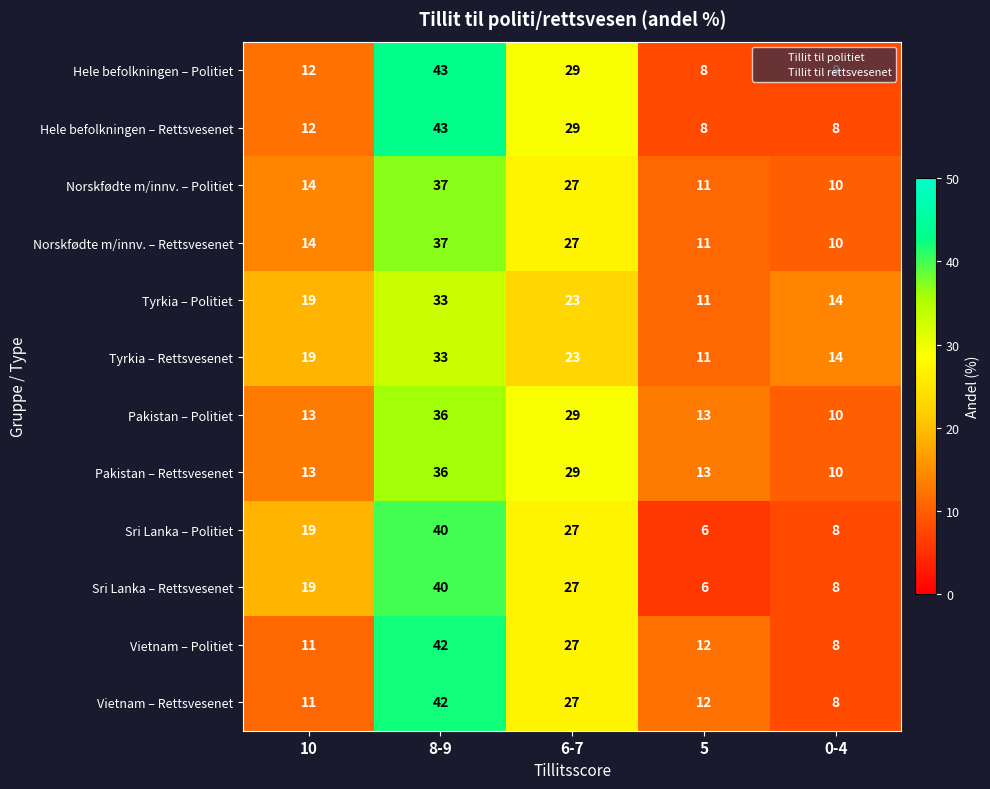

At how many categories does at least one series exceed 8?

5